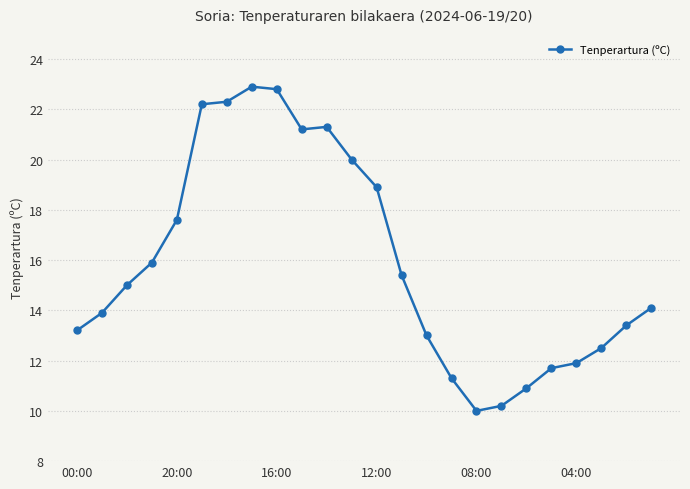

What is the maximum value shown in the chart?

22.9